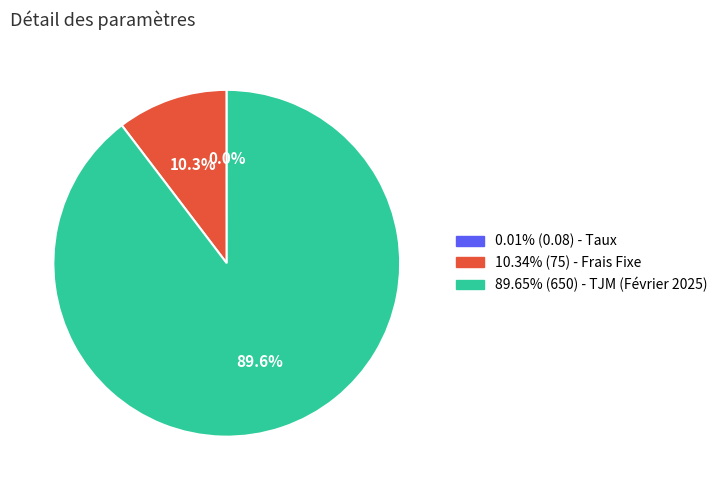

Is there a majority slice in this chart?

Yes